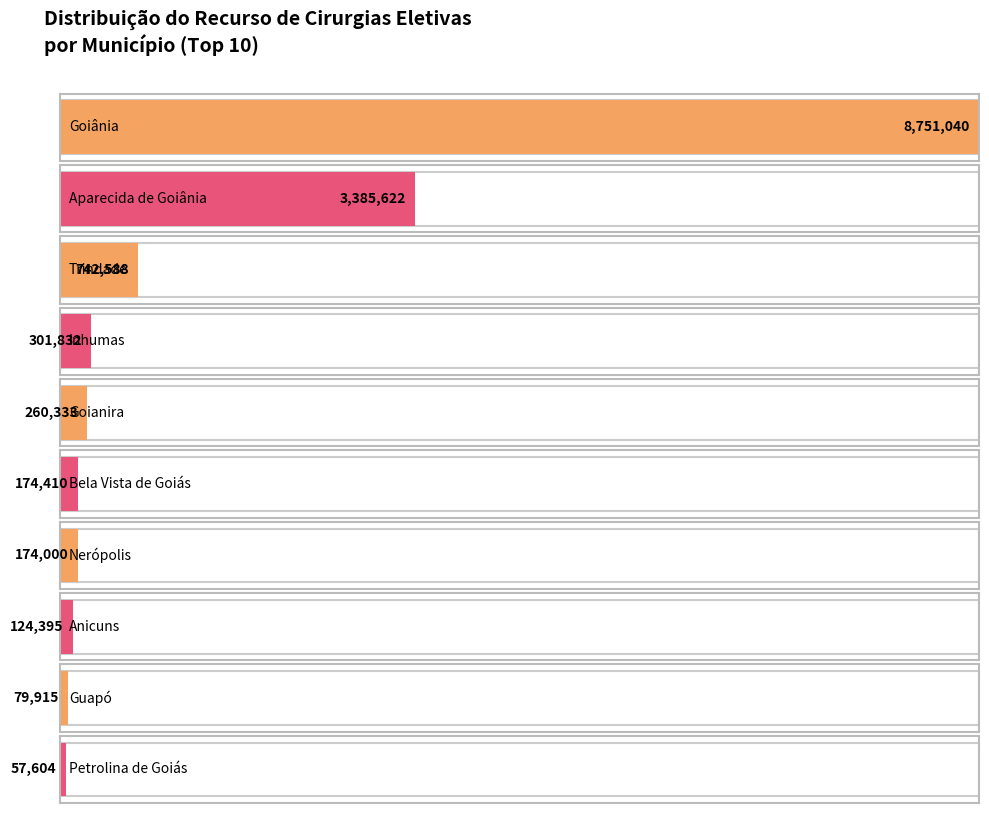

How many values are below 260332?

5